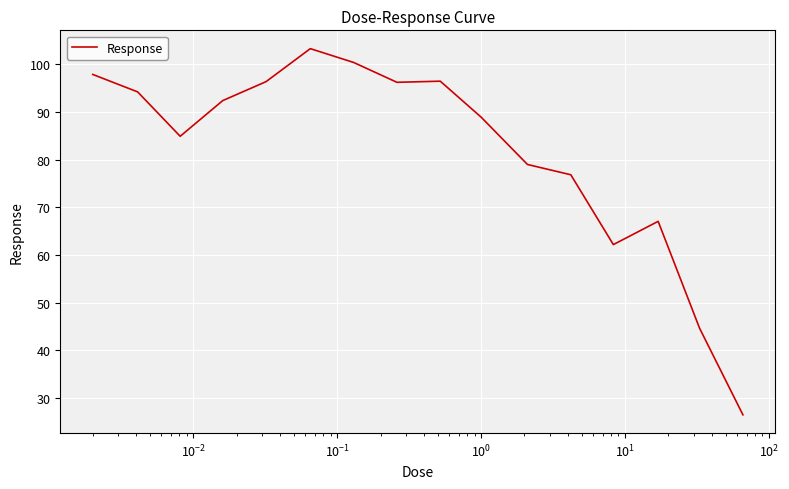

What is the difference between the maximum and minimum values?

76.9